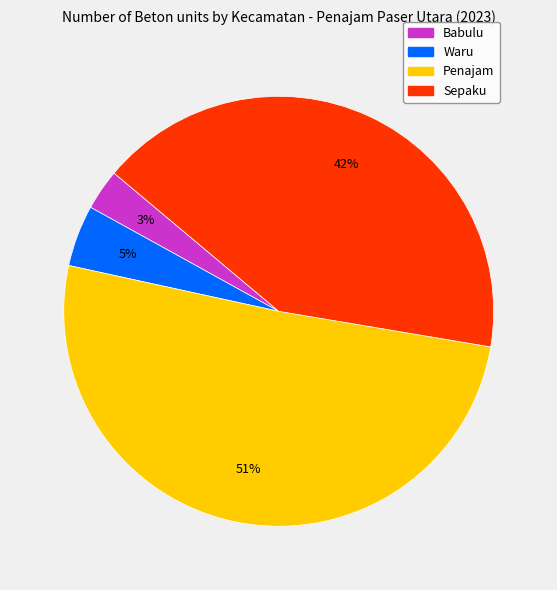

To the nearest percent, what is the difference between the Waru and Penajam slice percentages?

46%